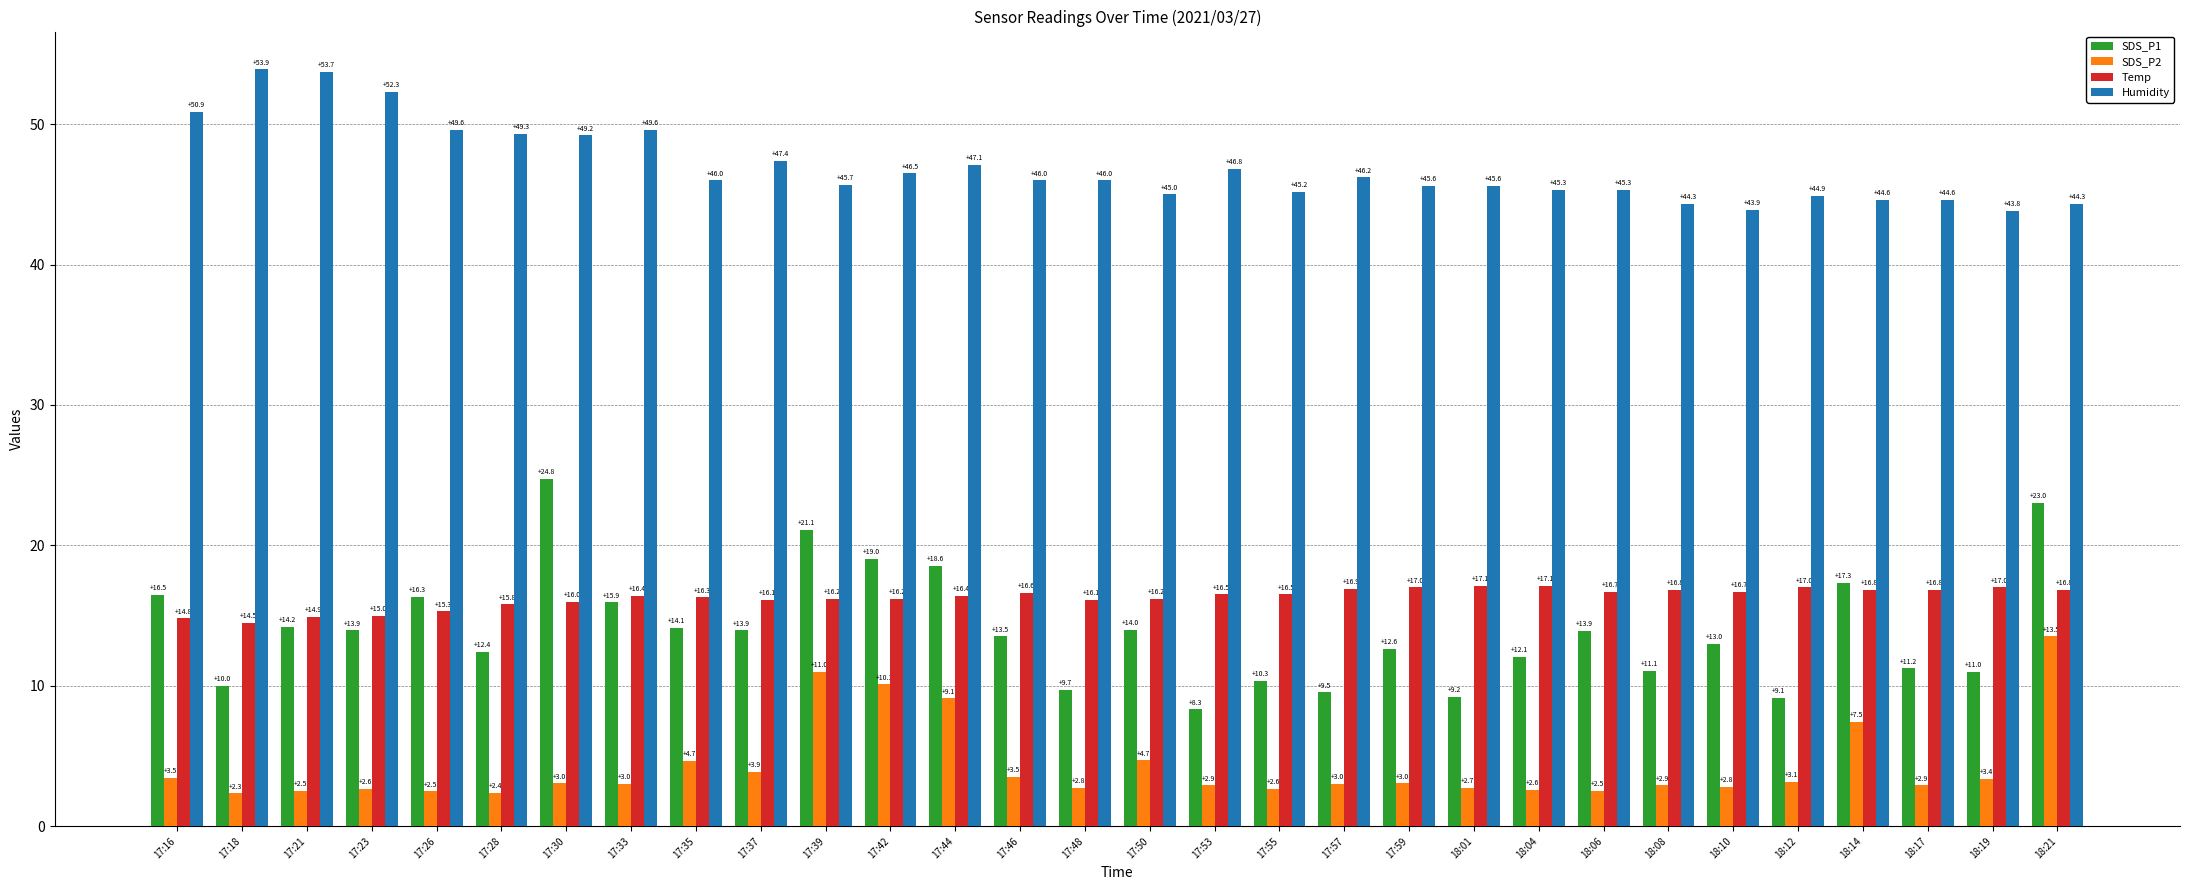

What are all the series names shown in the legend?

SDS_P1, SDS_P2, Temp, Humidity